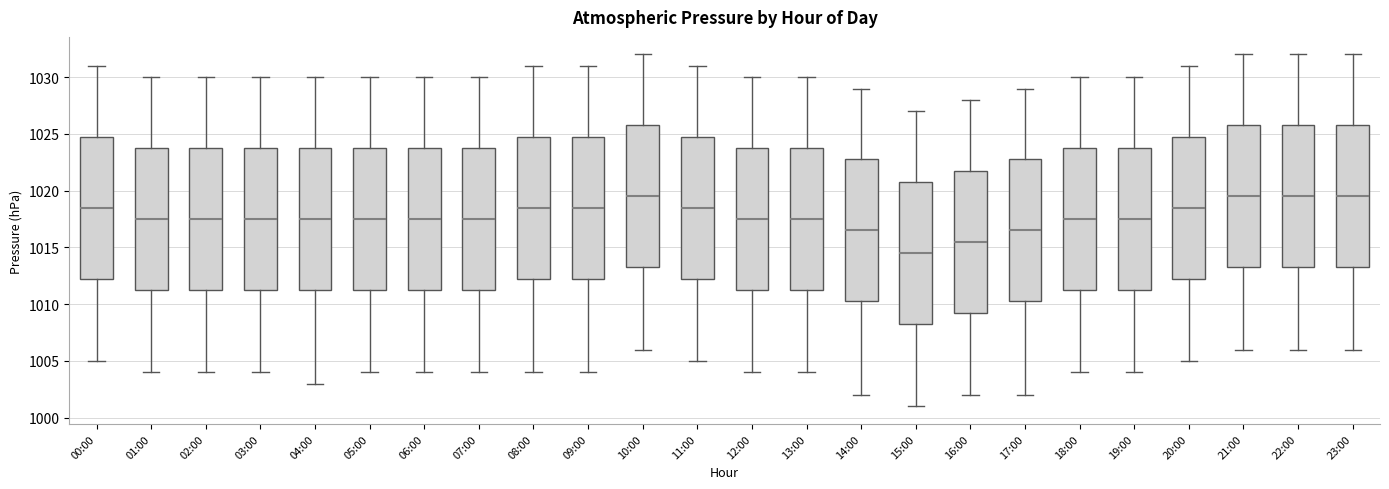

Reading left to right, read every box against the y-axis: the position of its median line, the range the box covers, and the ends of its whiskers. The values are not printed on the chart, so give them approximately, as read against the axis.

00:00: median 1018.5, box 1012.5 to 1025.0, whiskers 1005.0 to 1031.0
01:00: median 1017.5, box 1011.5 to 1024.0, whiskers 1004.0 to 1030.0
02:00: median 1017.5, box 1011.5 to 1024.0, whiskers 1004.0 to 1030.0
03:00: median 1017.5, box 1011.5 to 1024.0, whiskers 1004.0 to 1030.0
04:00: median 1017.5, box 1011.5 to 1024.0, whiskers 1003.0 to 1030.0
05:00: median 1017.5, box 1011.5 to 1024.0, whiskers 1004.0 to 1030.0
06:00: median 1017.5, box 1011.5 to 1024.0, whiskers 1004.0 to 1030.0
07:00: median 1017.5, box 1011.5 to 1024.0, whiskers 1004.0 to 1030.0
08:00: median 1018.5, box 1012.5 to 1025.0, whiskers 1004.0 to 1031.0
09:00: median 1018.5, box 1012.5 to 1025.0, whiskers 1004.0 to 1031.0
10:00: median 1019.5, box 1013.5 to 1026.0, whiskers 1006.0 to 1032.0
11:00: median 1018.5, box 1012.5 to 1025.0, whiskers 1005.0 to 1031.0
12:00: median 1017.5, box 1011.5 to 1024.0, whiskers 1004.0 to 1030.0
13:00: median 1017.5, box 1011.5 to 1024.0, whiskers 1004.0 to 1030.0
14:00: median 1016.5, box 1010.5 to 1023.0, whiskers 1002.0 to 1029.0
15:00: median 1014.5, box 1008.5 to 1021.0, whiskers 1001.0 to 1027.0
16:00: median 1015.5, box 1009.5 to 1022.0, whiskers 1002.0 to 1028.0
17:00: median 1016.5, box 1010.5 to 1023.0, whiskers 1002.0 to 1029.0
18:00: median 1017.5, box 1011.5 to 1024.0, whiskers 1004.0 to 1030.0
19:00: median 1017.5, box 1011.5 to 1024.0, whiskers 1004.0 to 1030.0
20:00: median 1018.5, box 1012.5 to 1025.0, whiskers 1005.0 to 1031.0
21:00: median 1019.5, box 1013.5 to 1026.0, whiskers 1006.0 to 1032.0
22:00: median 1019.5, box 1013.5 to 1026.0, whiskers 1006.0 to 1032.0
23:00: median 1019.5, box 1013.5 to 1026.0, whiskers 1006.0 to 1032.0